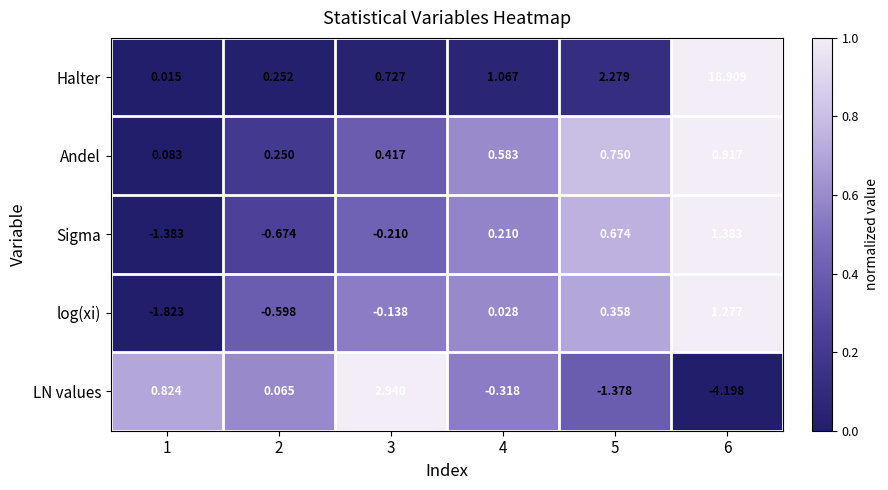

Is the value of LN values at 2 greater than the value of Sigma at 1?

Yes